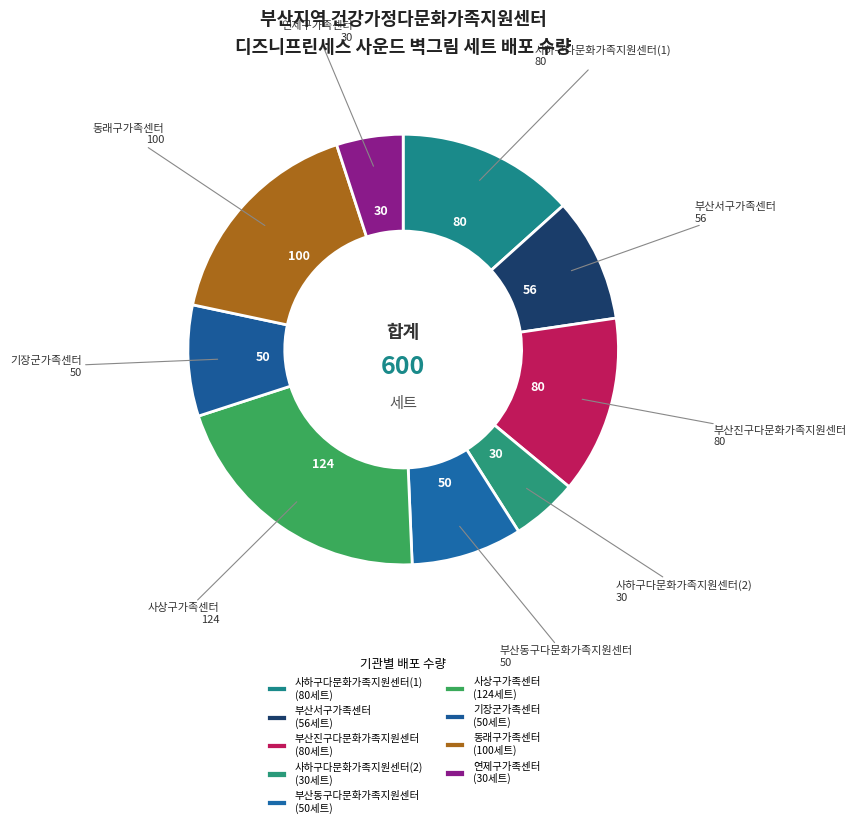

The 기장군가족센터 slice represents 8% of the pie. True or false?

True